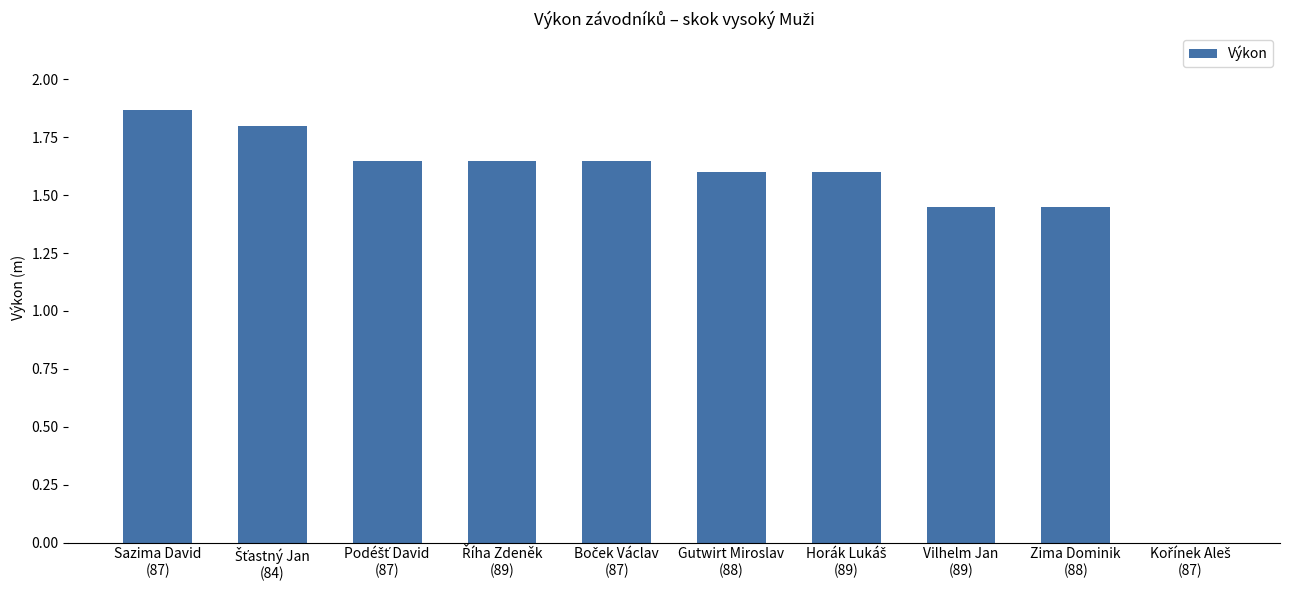

How many data points are above 1?

9